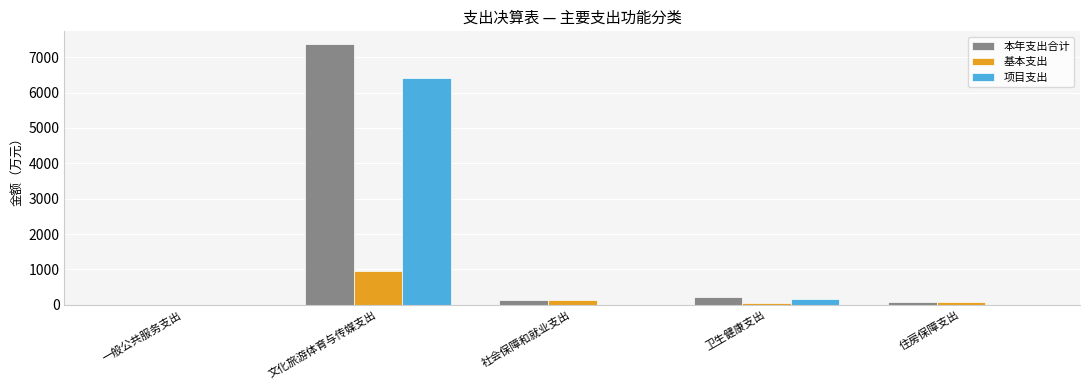

Are the bars grouped side by side (vs. stacked)?

Yes